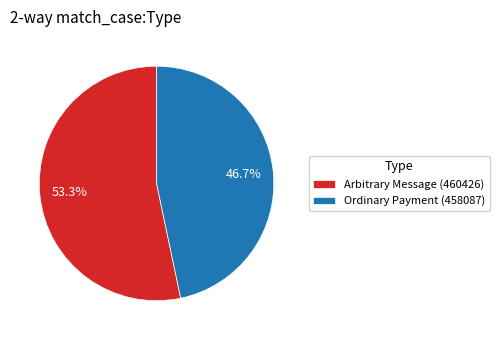

To the nearest percent, what is the difference between the Ordinary Payment (458087) and Arbitrary Message (460426) slice percentages?

7%